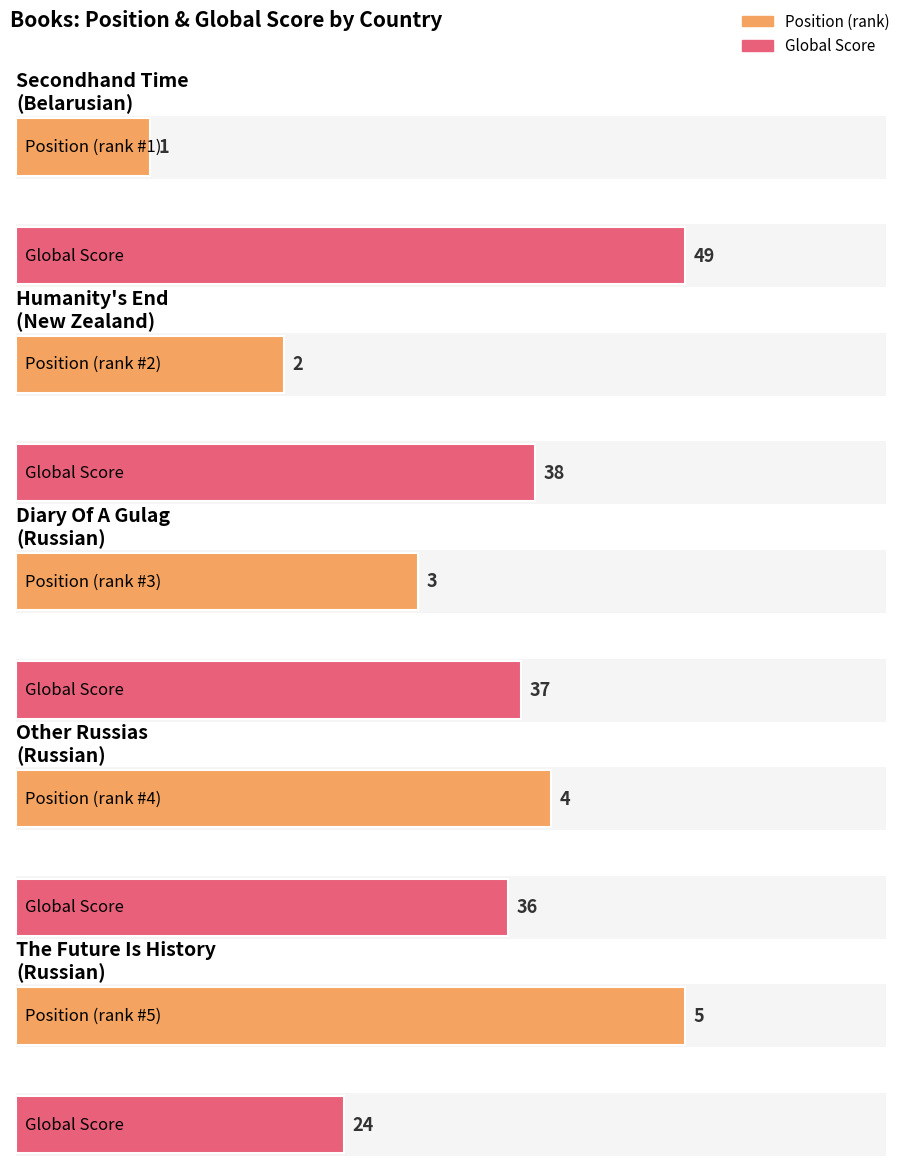

What is the difference between the Global Score values at Belarusian and Russian?

13